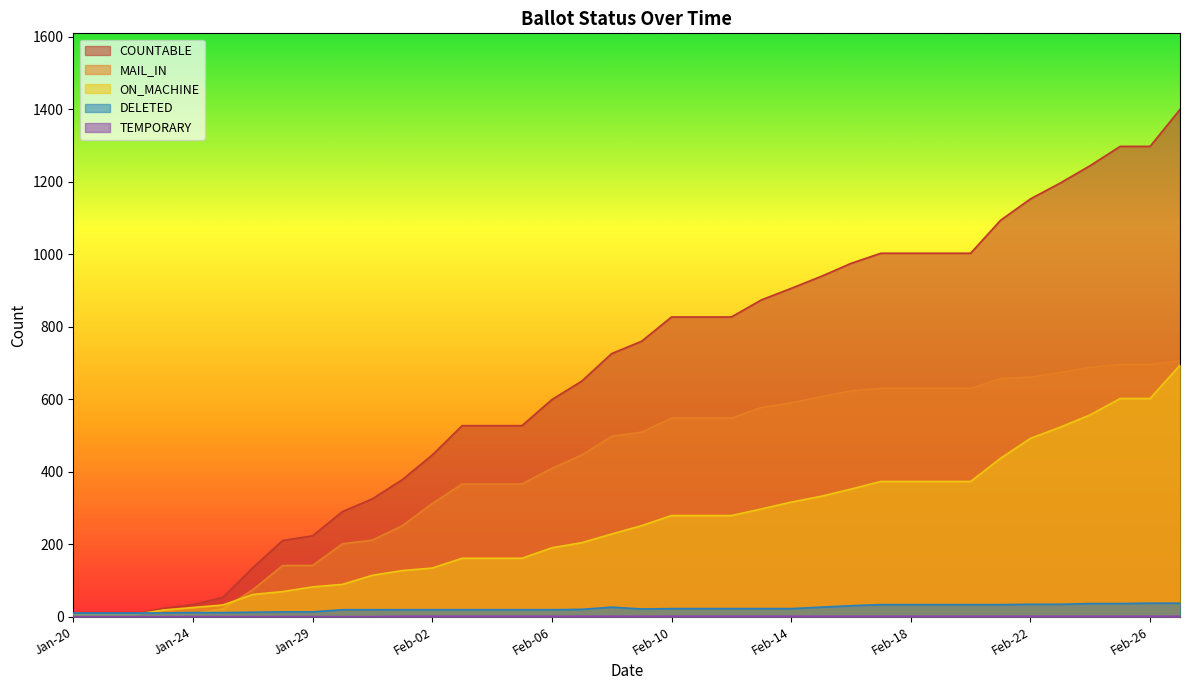

Does the chart have visible grid lines?

No